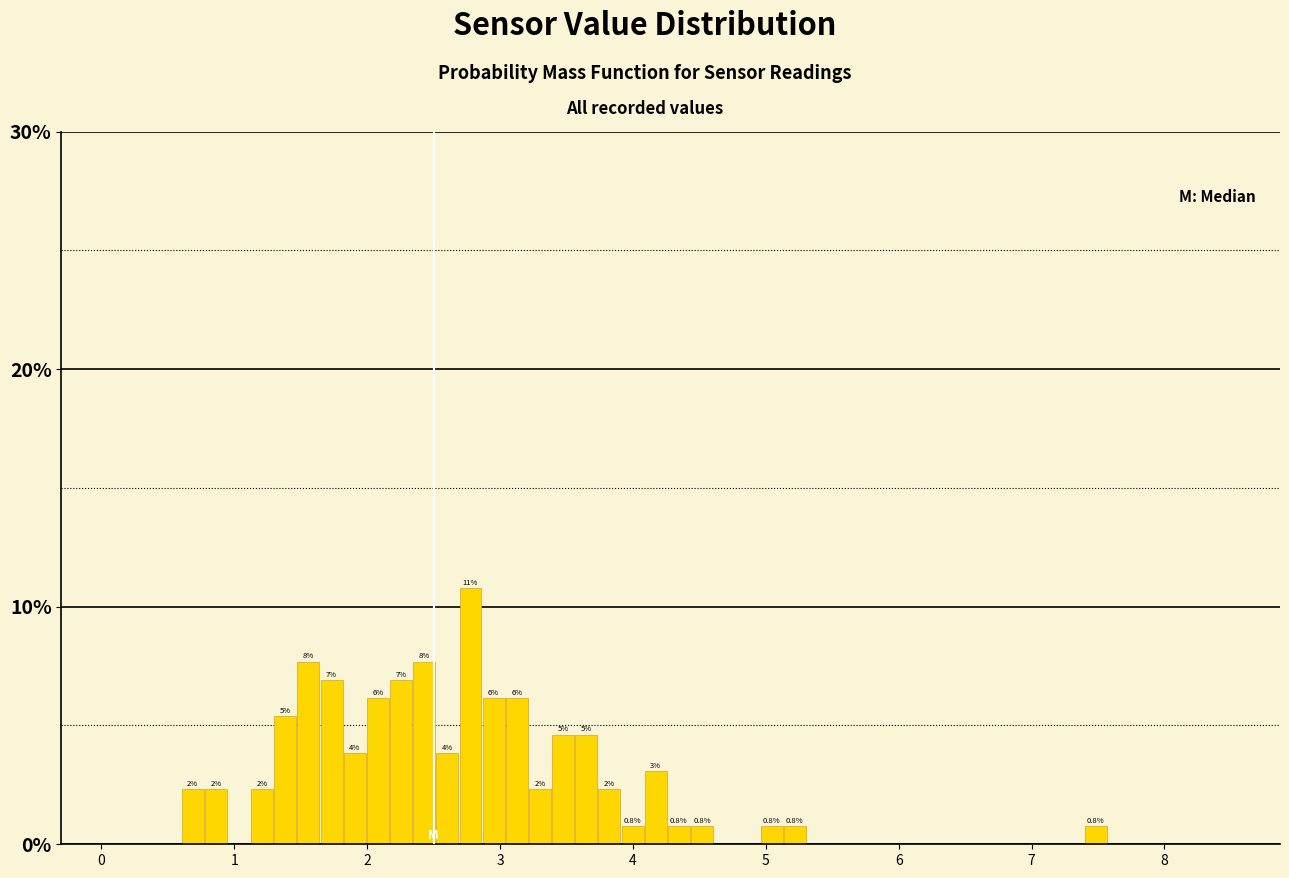

Around what value on the x-axis is the tallest bar? Give the approximate position of its centre, as read against the axis.

2.8